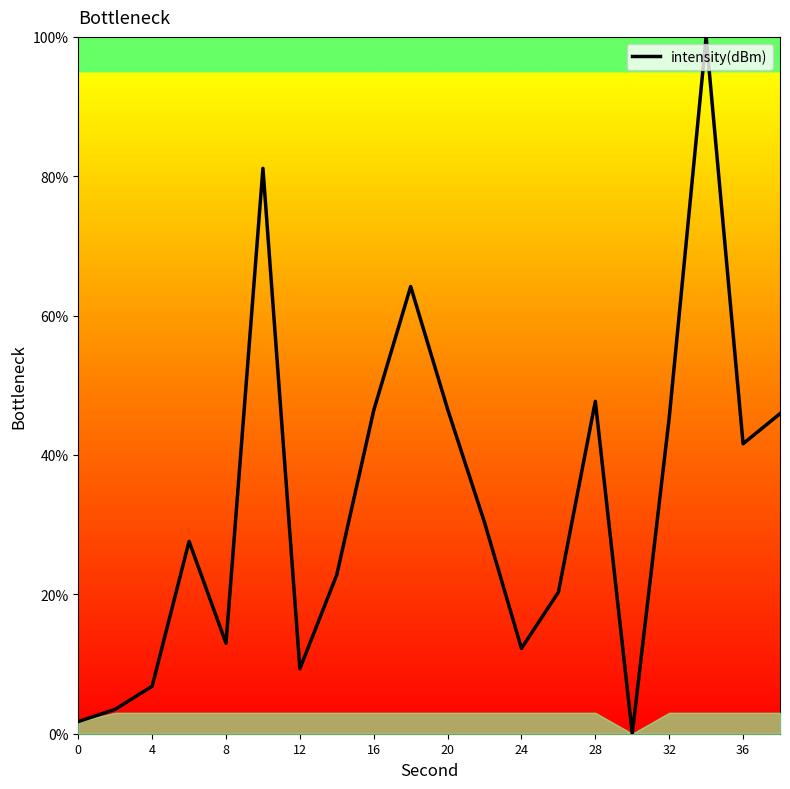

What is the difference between the maximum and minimum values?

100.0